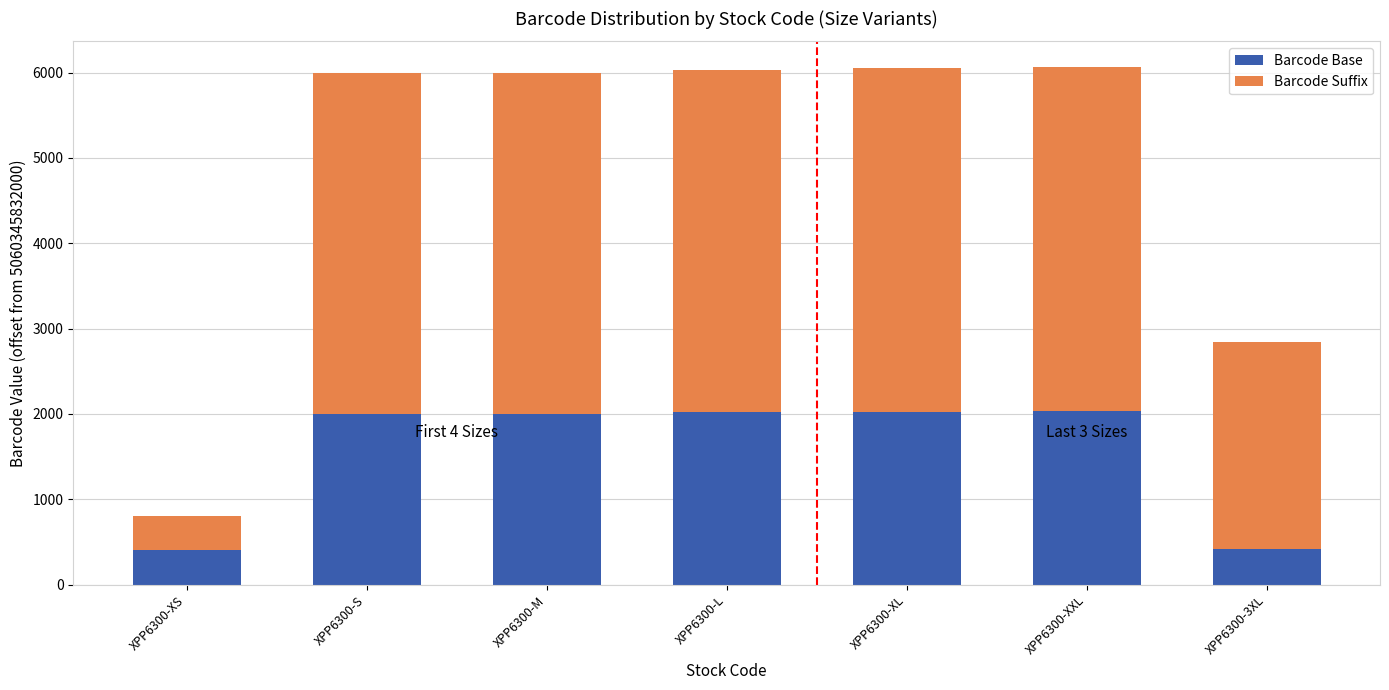

What are all the series names shown in the legend?

Barcode Base, Barcode Suffix